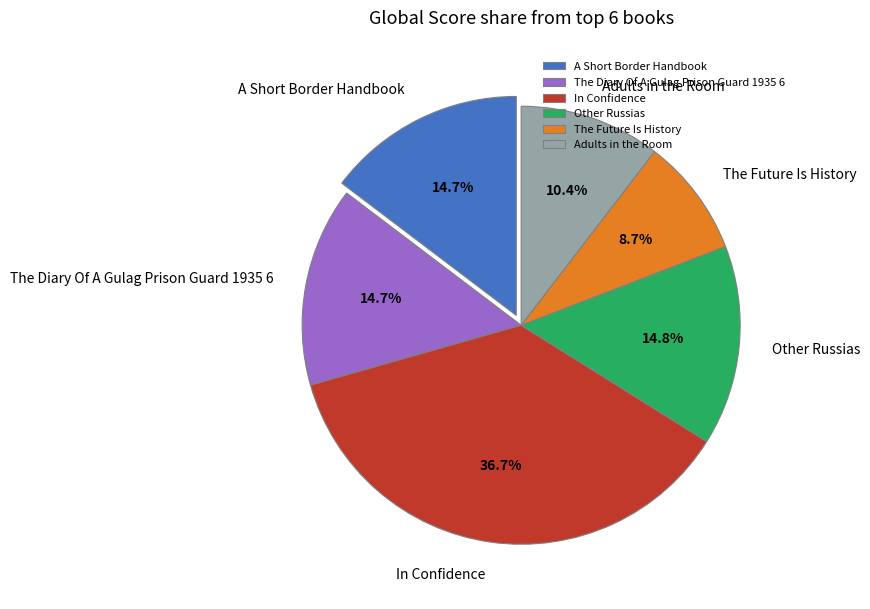

Approximately how many times larger is the value at A Short Border Handbook compared to Adults in the Room?

1.4